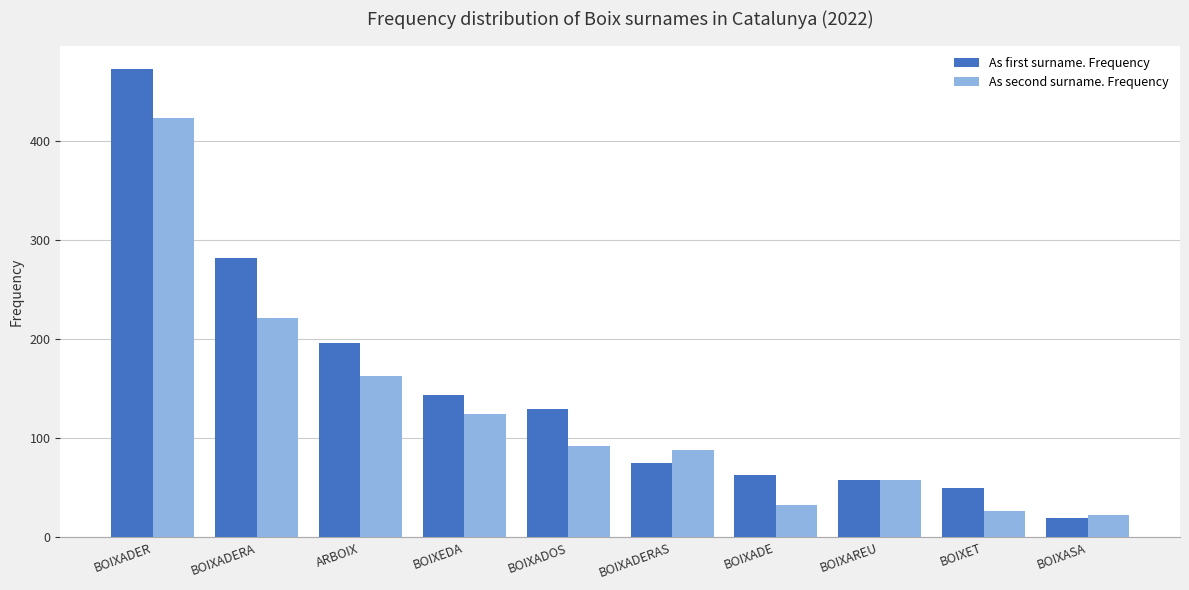

What is the difference between the highest and lowest values at BOIXADOS?

38